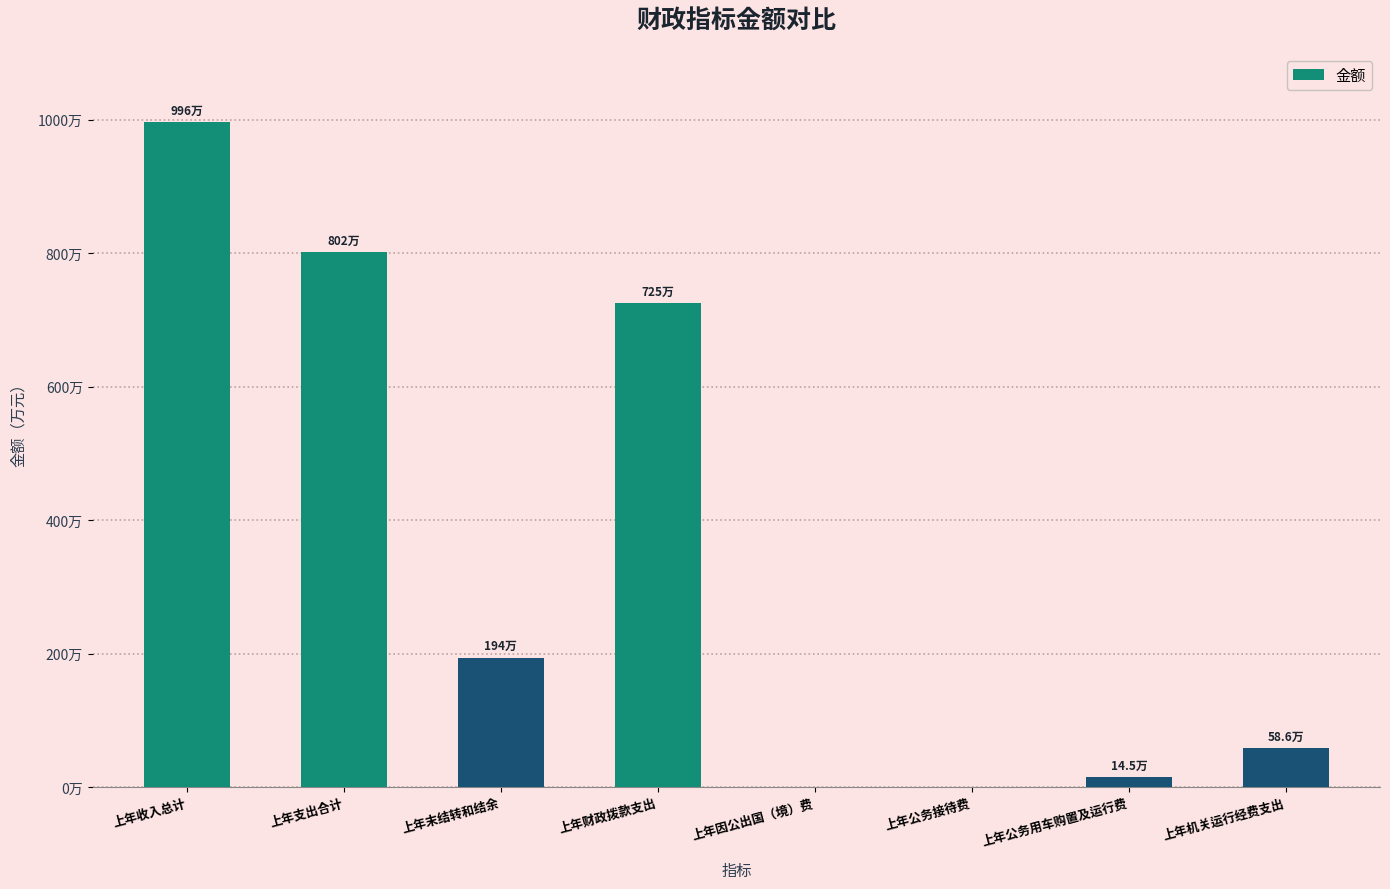

Read the value at 上年财政拨款支出.

7247745.0